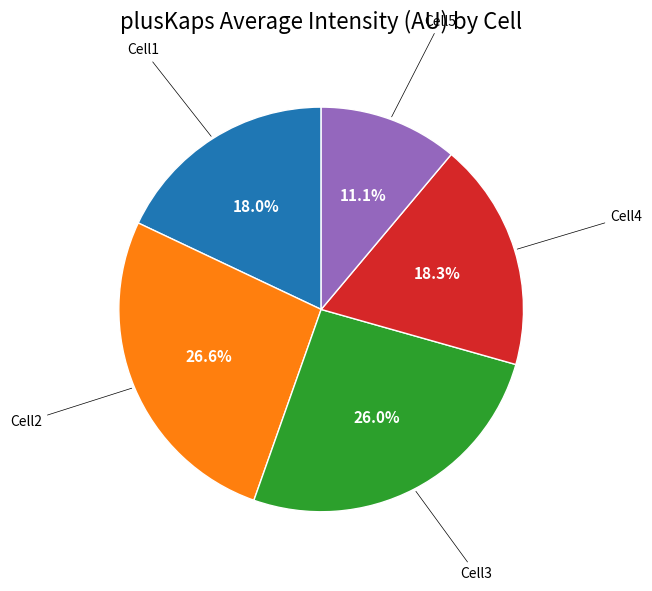

Does any single category account for the majority?

No